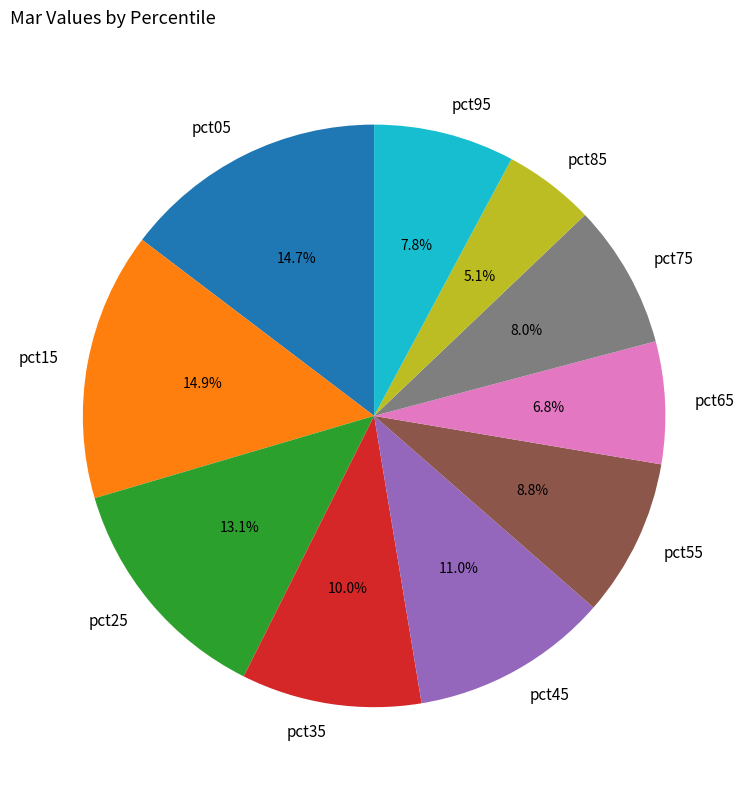

Is pct35 the majority of the pie?

No